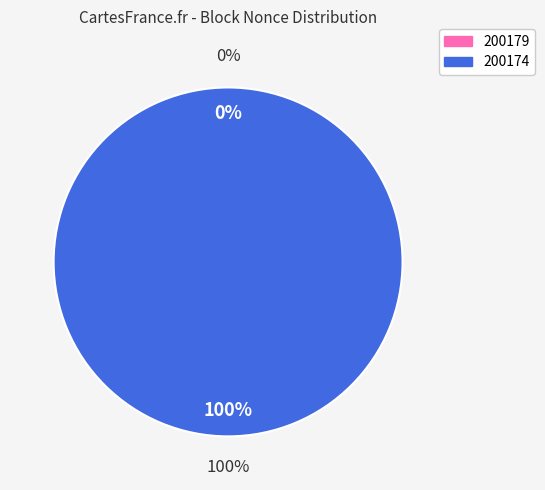

What is the largest slice in the pie chart?

200174